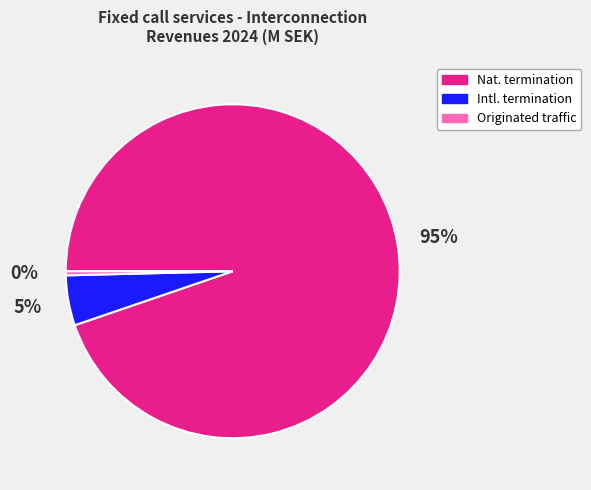

Combined, do Nat. termination and Intl. termination account for over 50%?

Yes